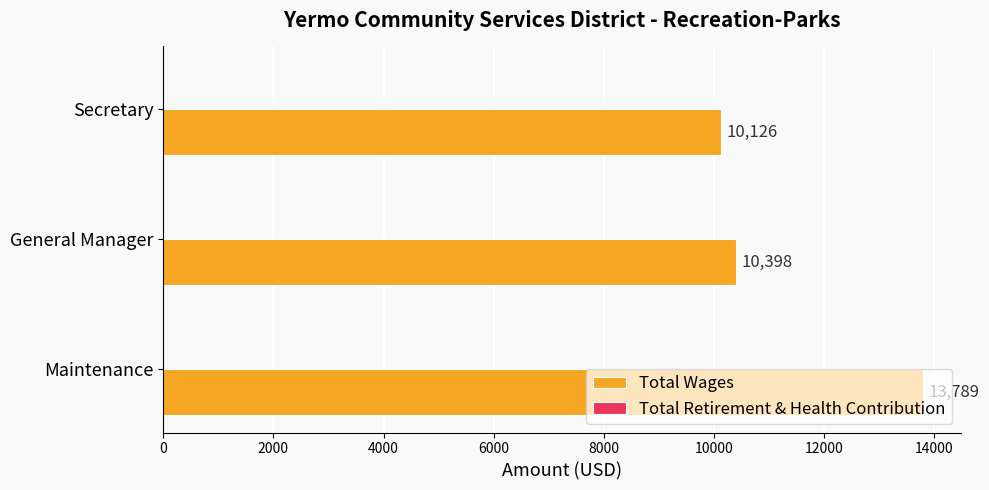

Are the bars horizontal?

Yes